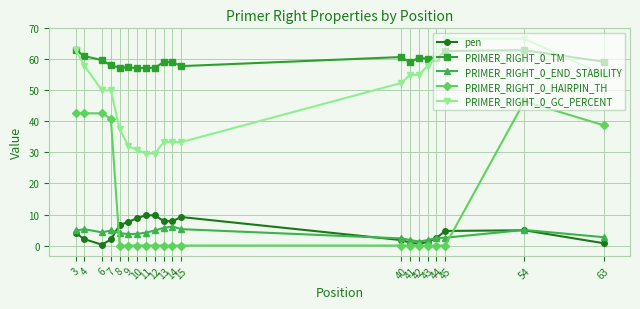

Is this an area chart (filled region under the line)?

No